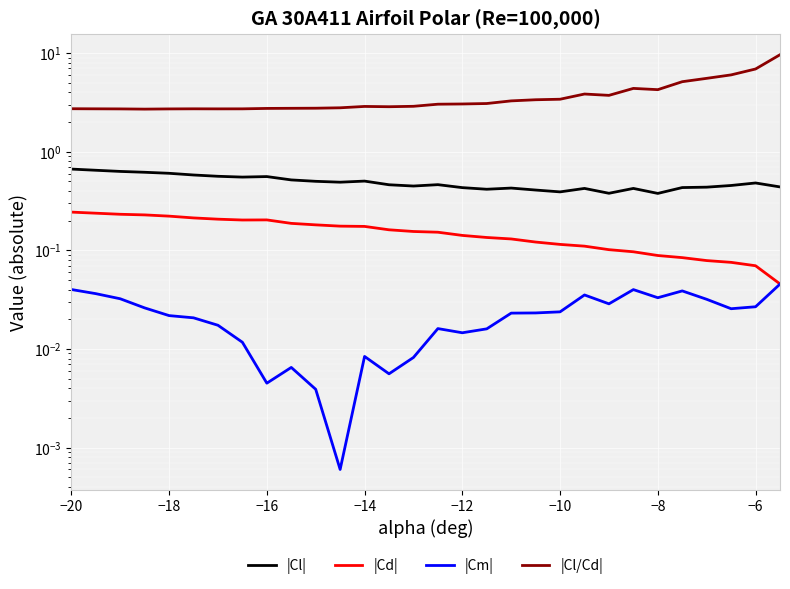

Which series has the largest range (max minus min)?

|Cl/Cd|